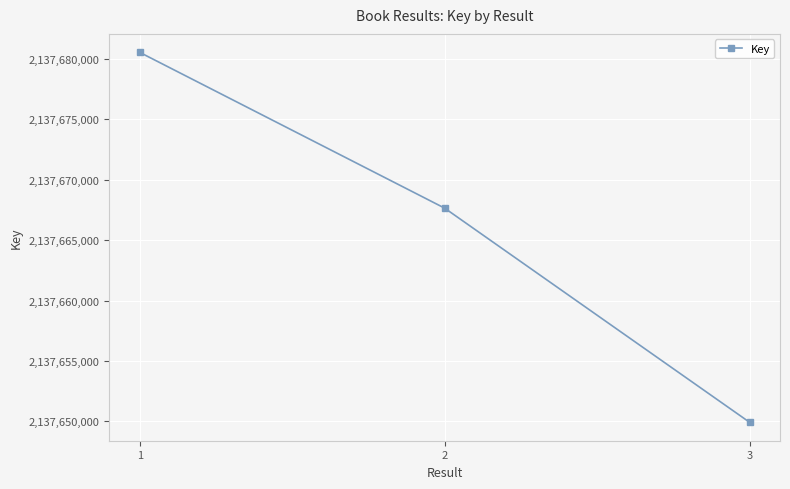

Does the chart have visible grid lines?

Yes